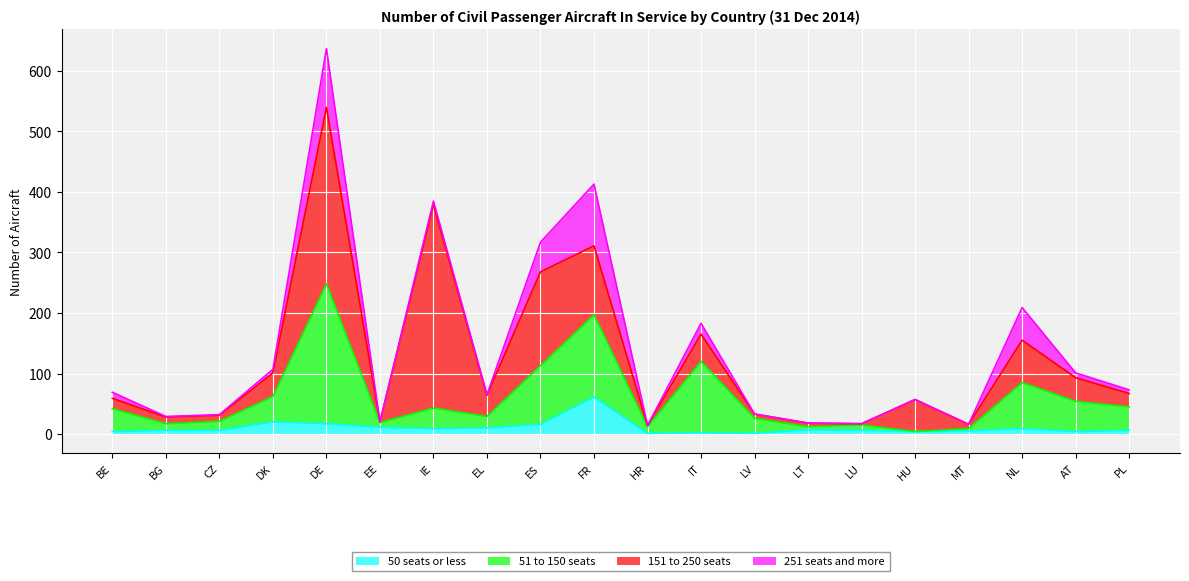

At which label does 50 seats or less reach its peak?

FR